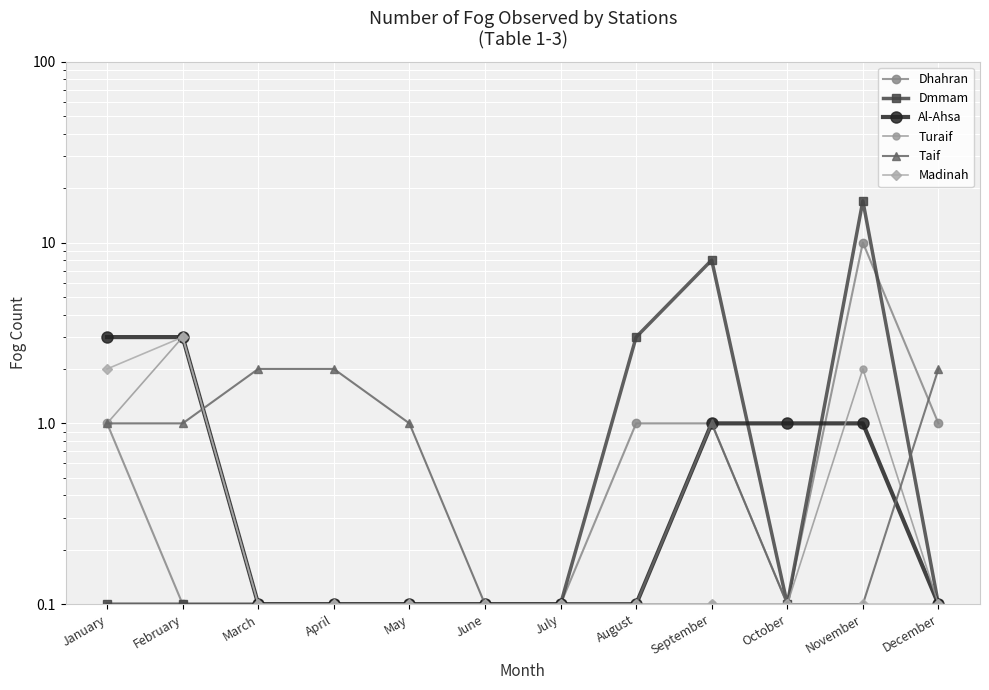

Which series changed the most between July and November?

Dmmam